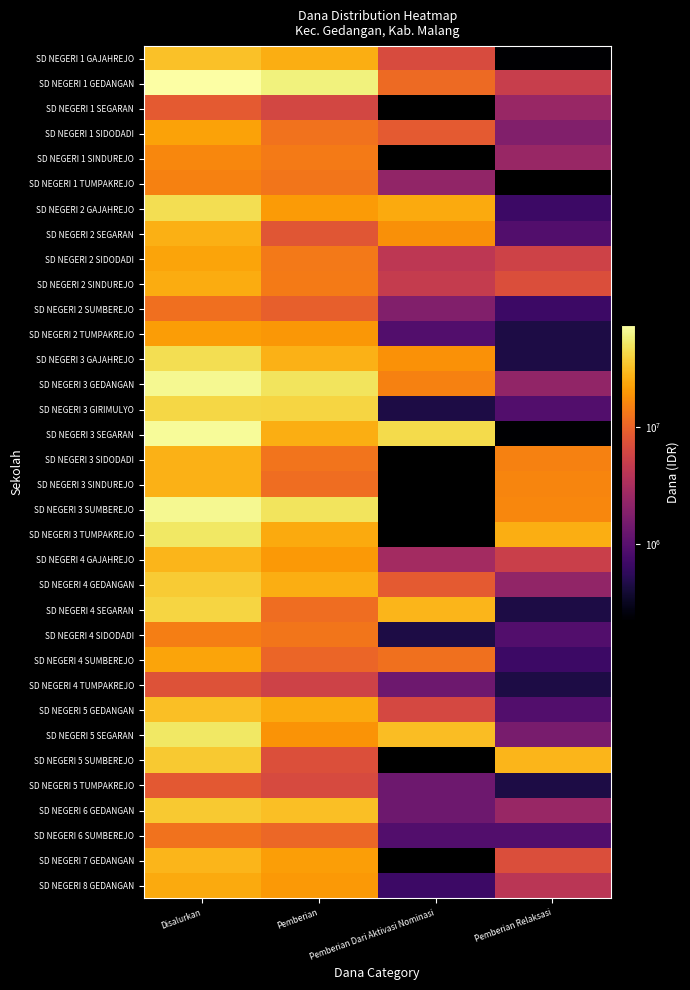

At which label is SD NEGERI 7 GEDANGAN closest to 17887500?

Pemberian